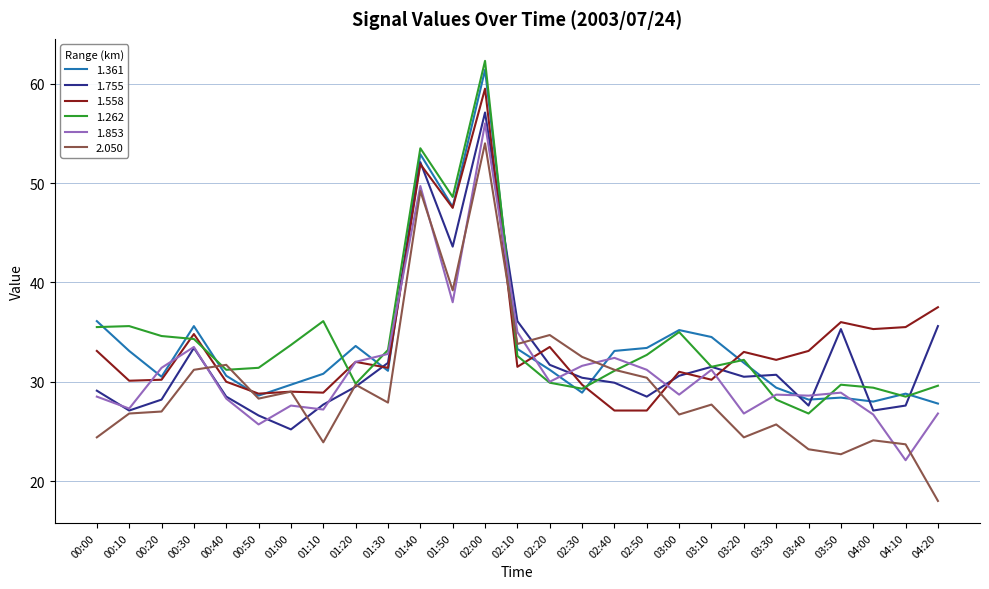

What is the average value of the 1.361 series?

33.8